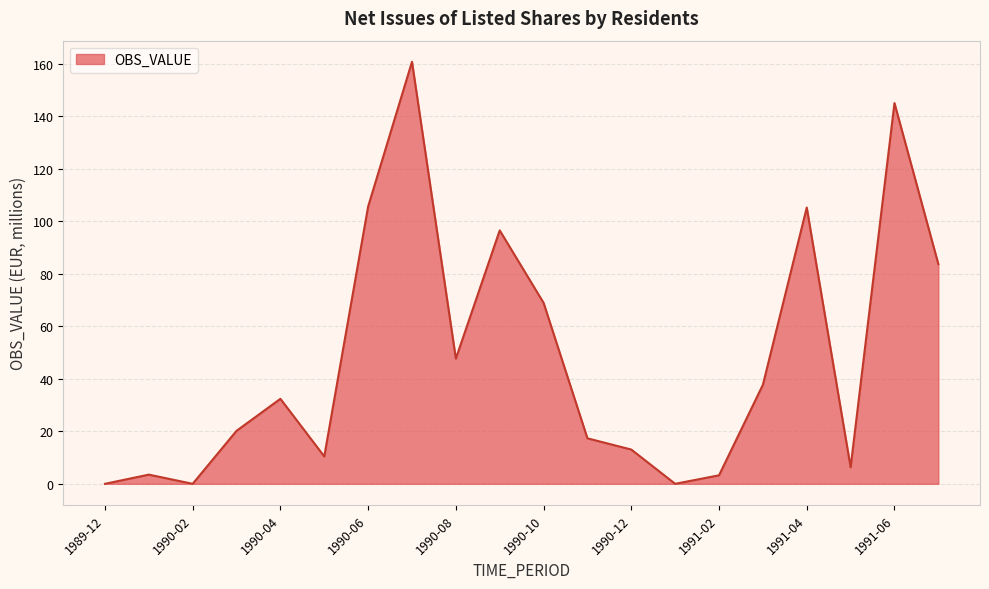

What is the difference between the maximum and minimum values?

160.8